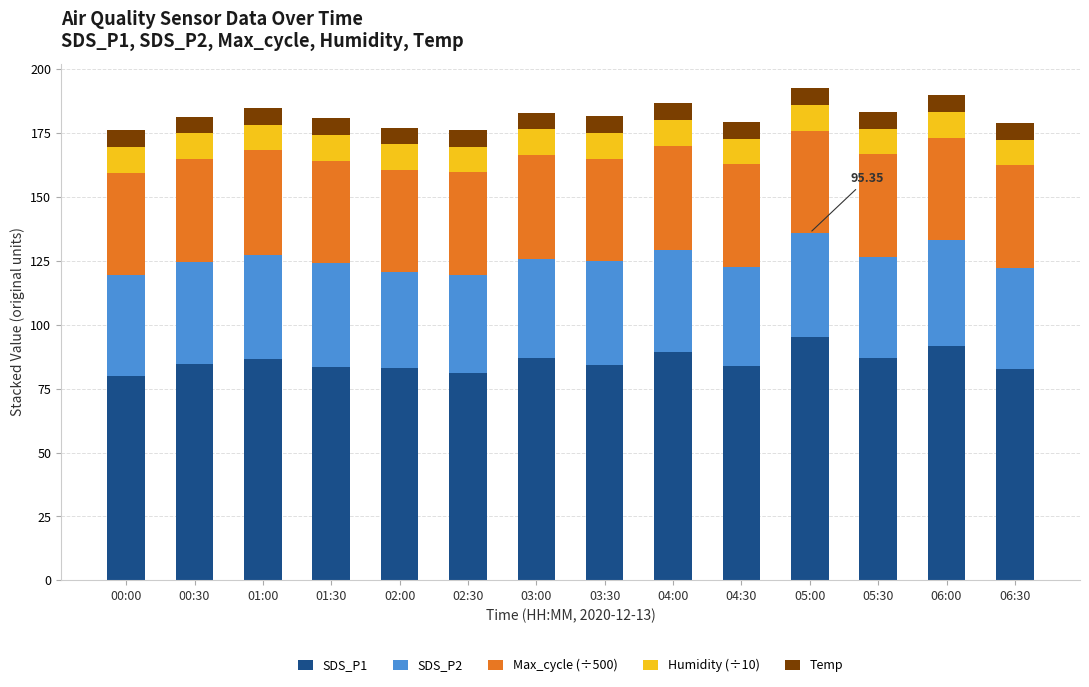

What is the total value across all series at 01:30?

180.8